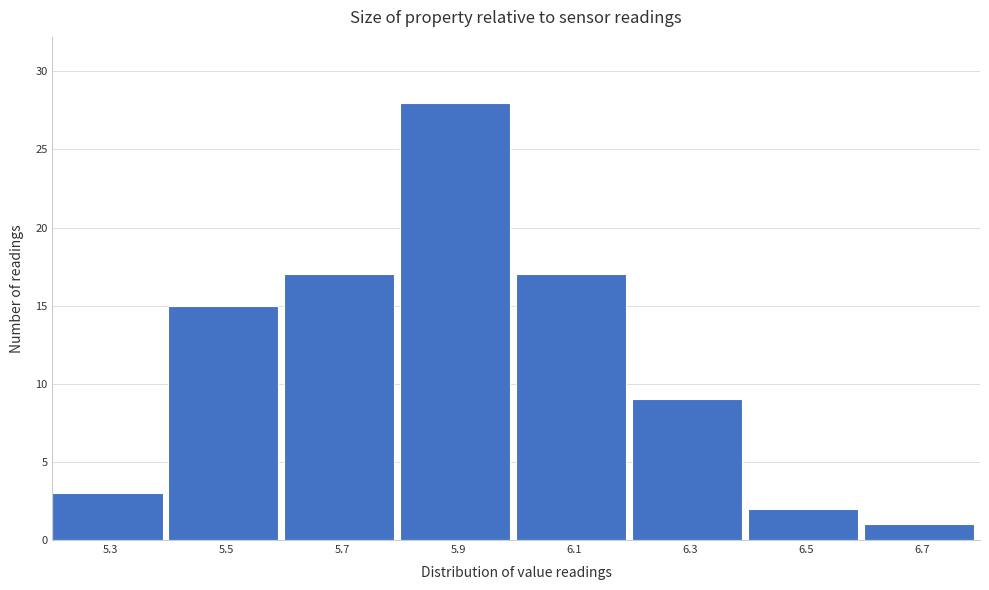

Reading left to right, what are all the values shown in this chart?

3	15	17	28	17	9	2	1